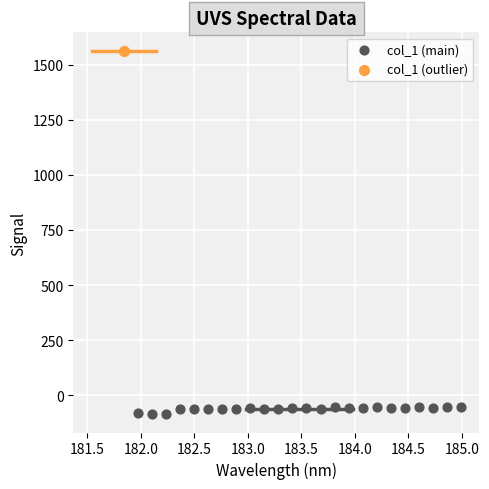

What are all the series names shown in the legend?

col_1 (main), col_1 (outlier)